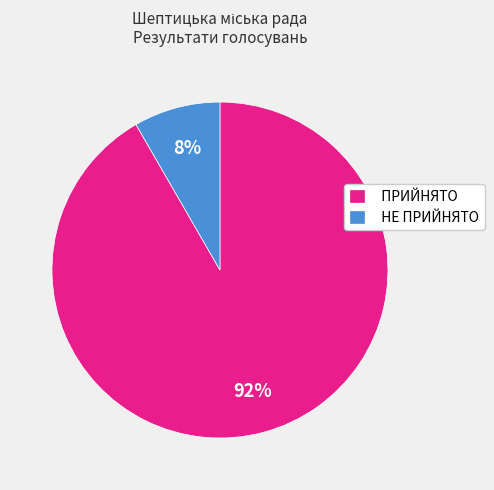

To the nearest percent, what is the combined percentage of ПРИЙНЯТО and НЕ ПРИЙНЯТО?

100%